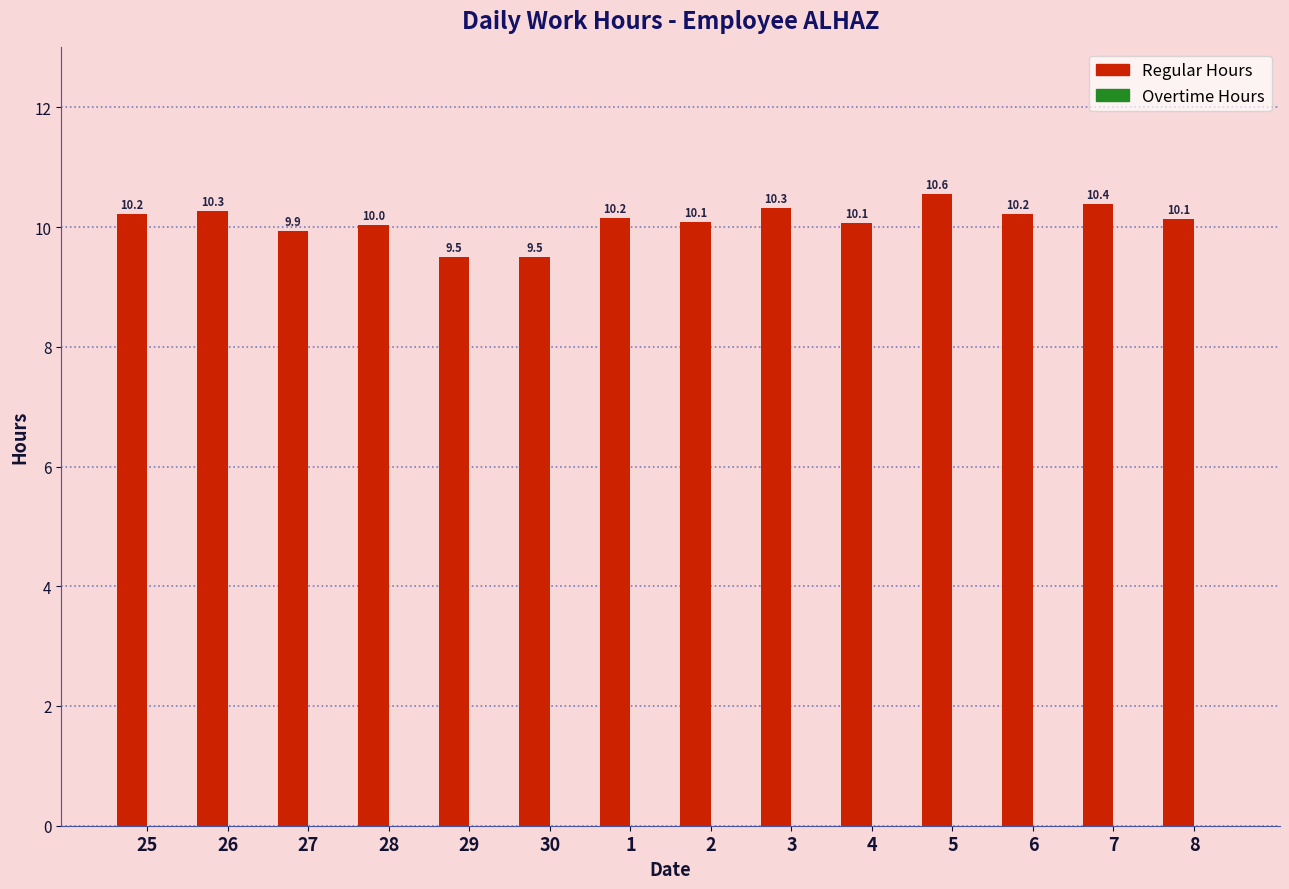

Where does the data first go above 10?

25